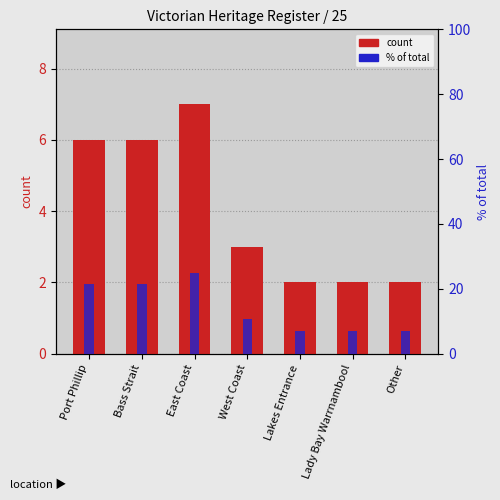

Between Bass Strait and Lakes Entrance, which series saw the biggest shift?

percentile